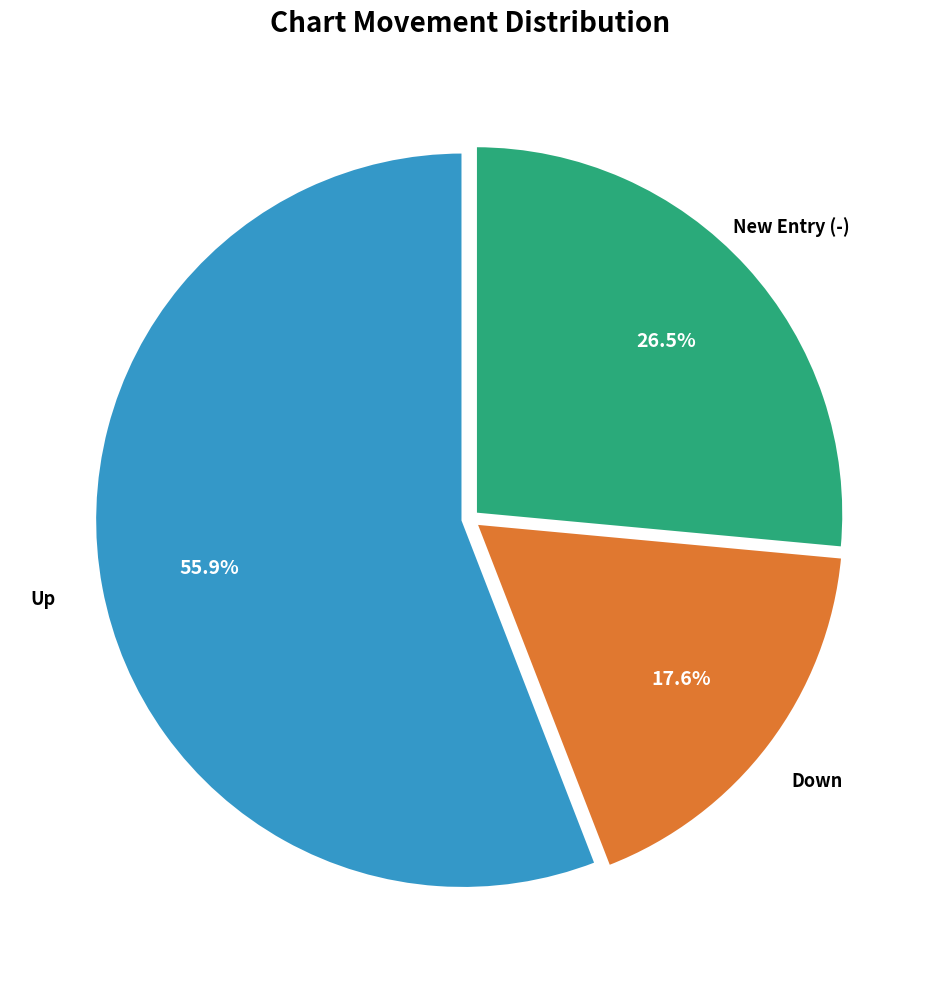

Is there any slice that represents more than half of the pie?

Yes